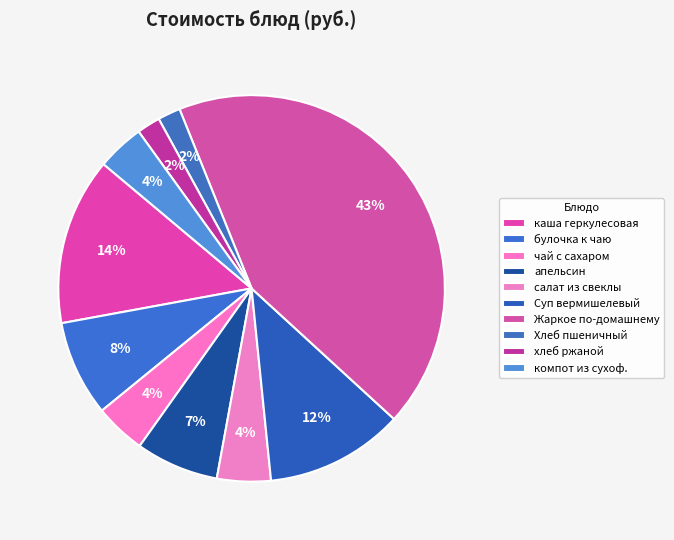

What is the largest slice in the pie chart?

Жаркое по-домашнему